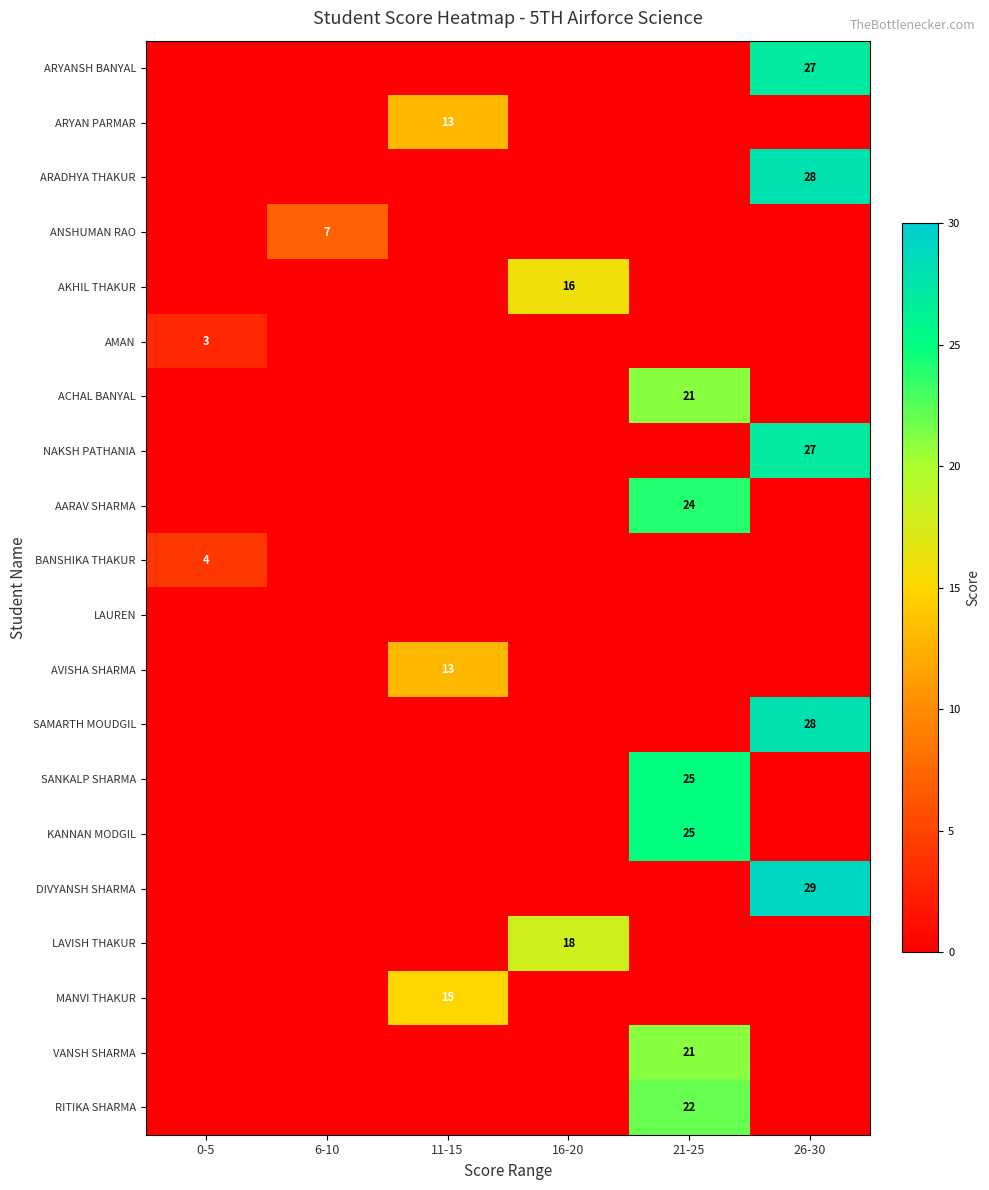

The value of BANSHIKA THAKUR at 0-5 is 1. True or false?

False